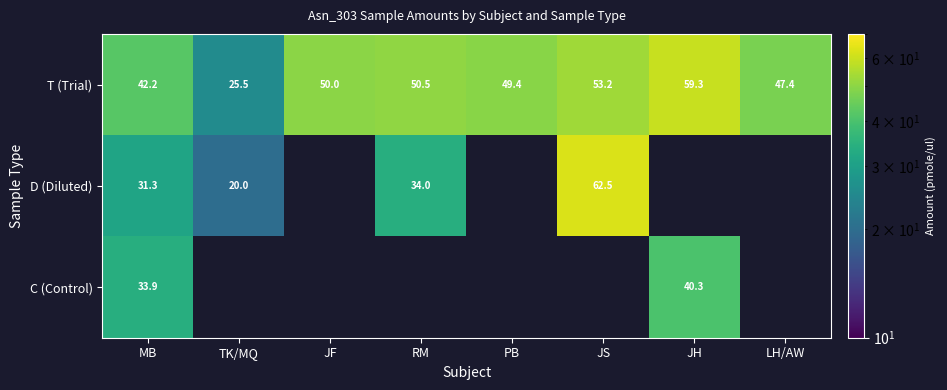

What is the lowest value of the C (Control) series?

33.9